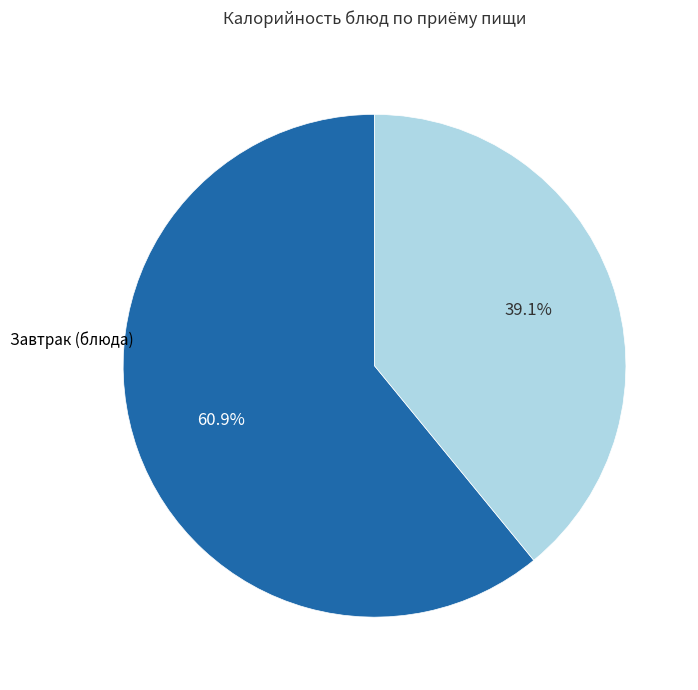

How many segments does this pie chart have?

2